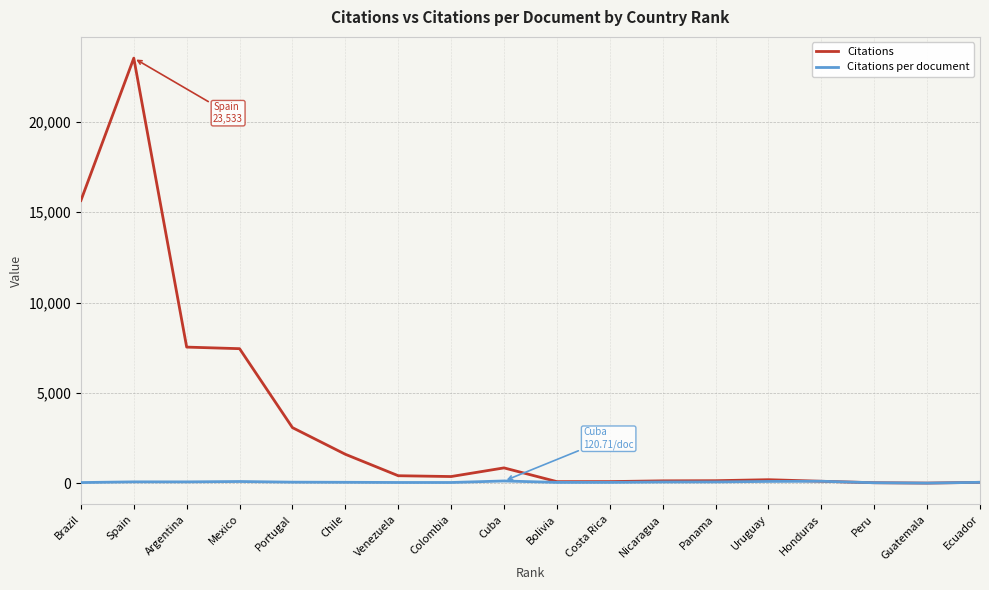

Which series has the largest range (max minus min)?

Citations